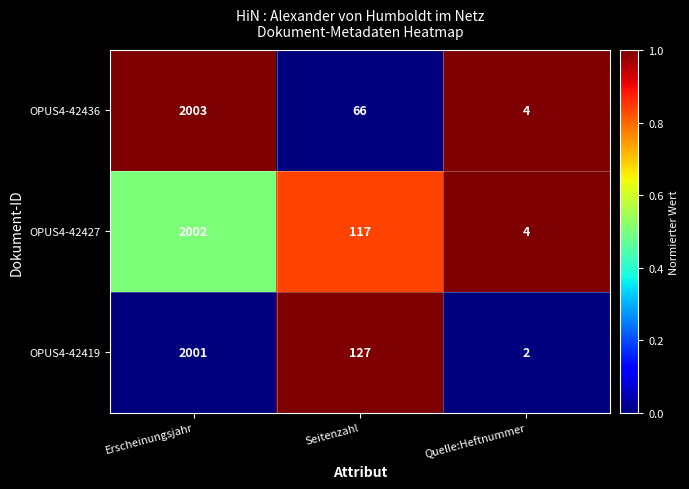

Which category has the lowest value across all series?

Quelle:Heftnummer